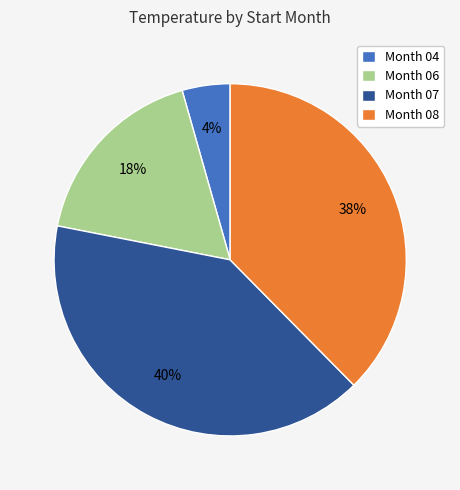

Is there any slice that represents more than half of the pie?

No